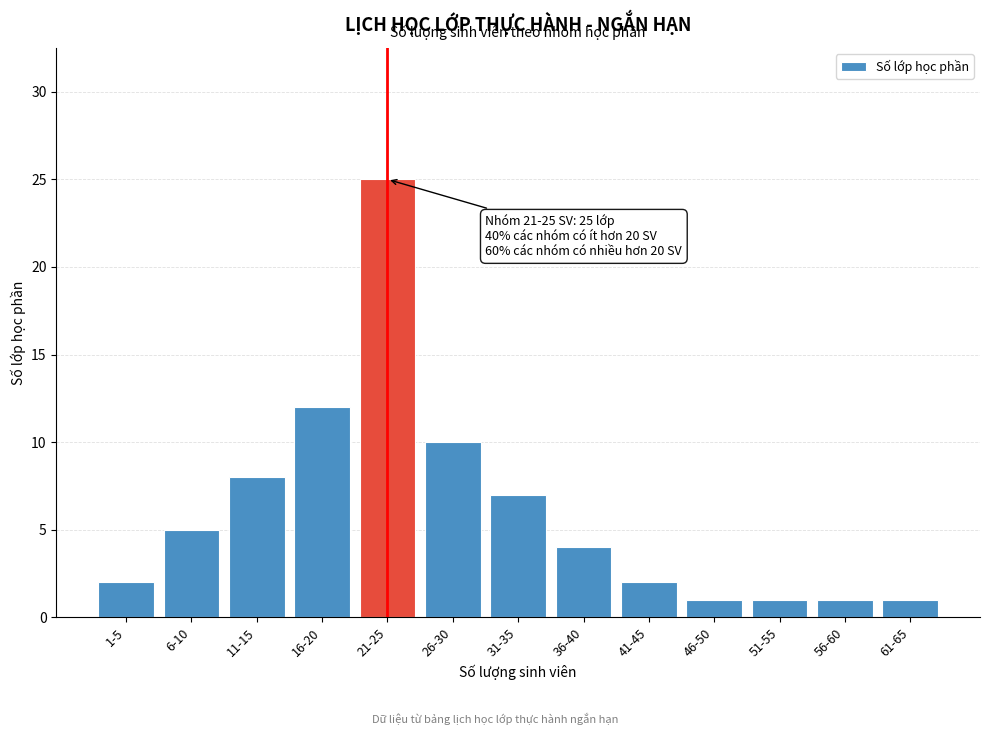

Reading left to right, transcribe all the data shown in this chart.

2	5	8	12	25	10	7	4	2	1	1	1	1